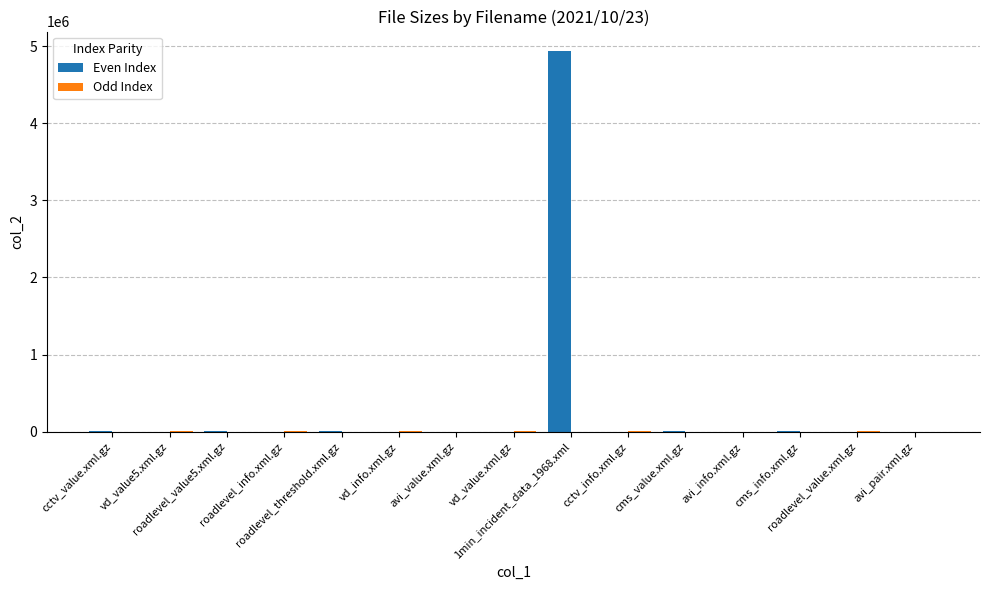

What is the sum of all Even Index values?

4970883